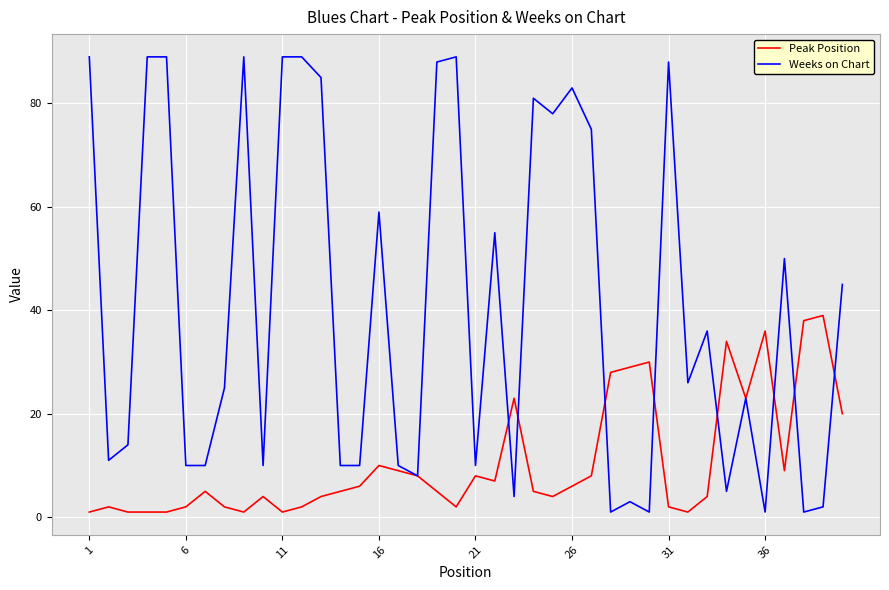

List the series in order of their overall mean, lowest first.

Peak Position, Weeks on Chart